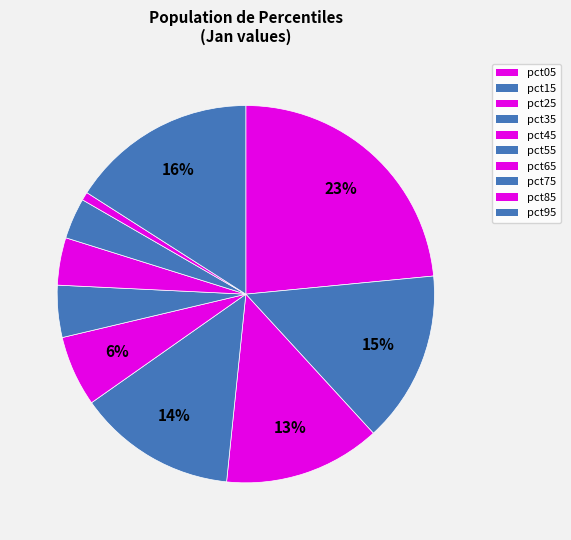

Is pct55 the majority of the pie?

No